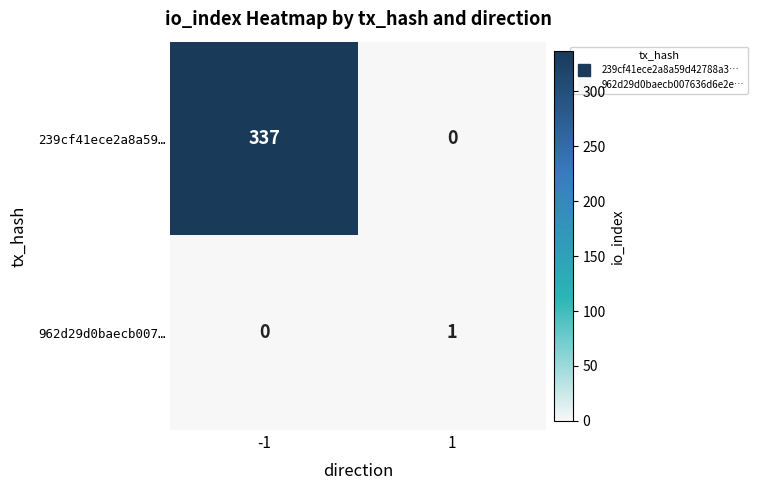

What is the sum of the 239cf41ece2a8a59… values at -1 and 1?

337